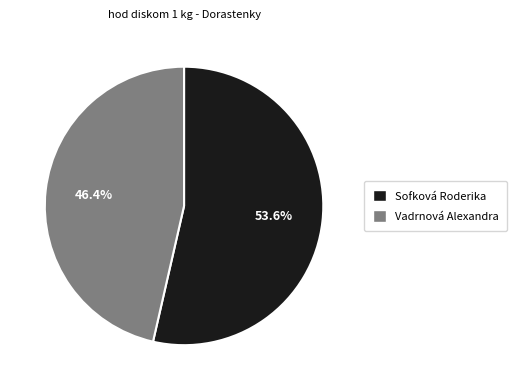

Which has a higher value, Sofková Roderika or Vadrnová Alexandra?

Sofková Roderika